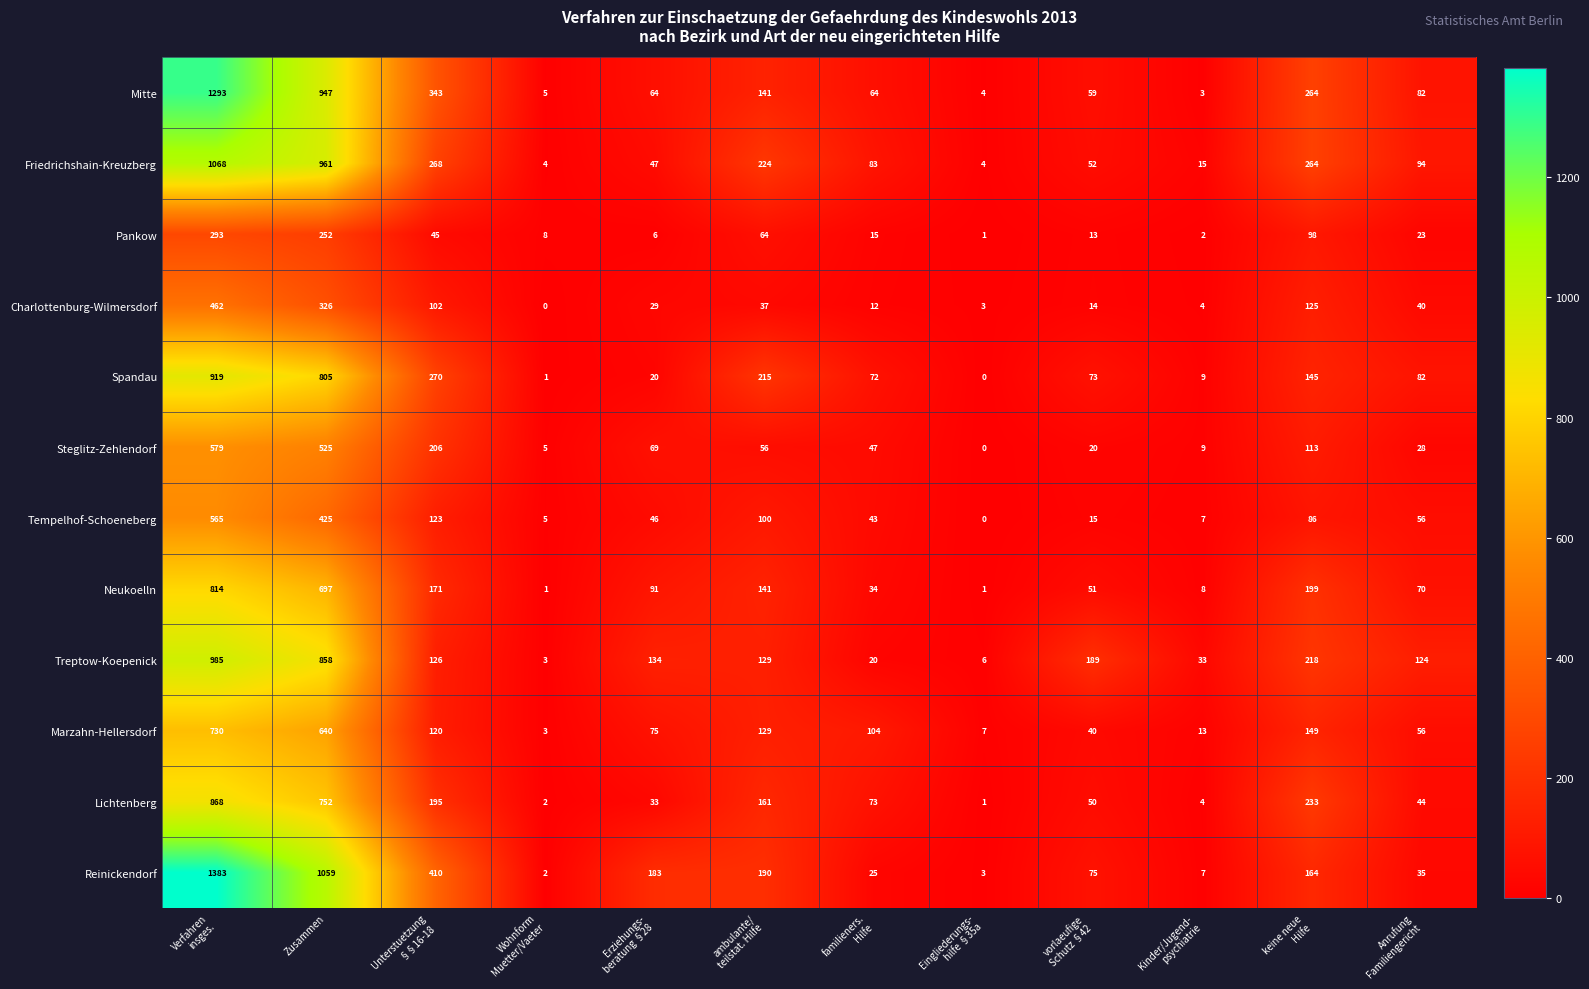

Which category has the highest value across all series?

Verfahren
insges.